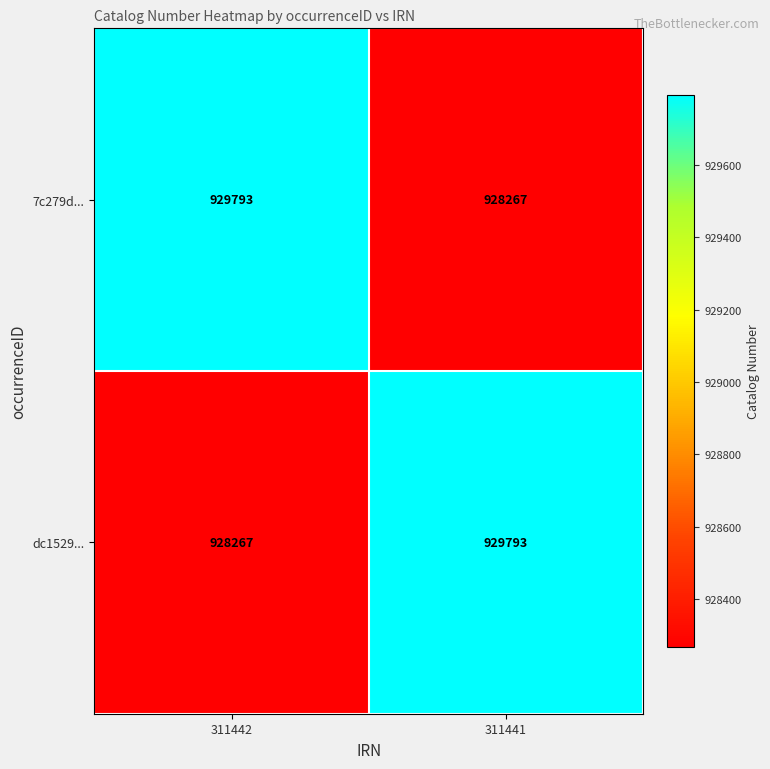

Reading left to right, extract all data points from this chart.

7c279d...: 929793	928267
dc1529...: 928267	929793